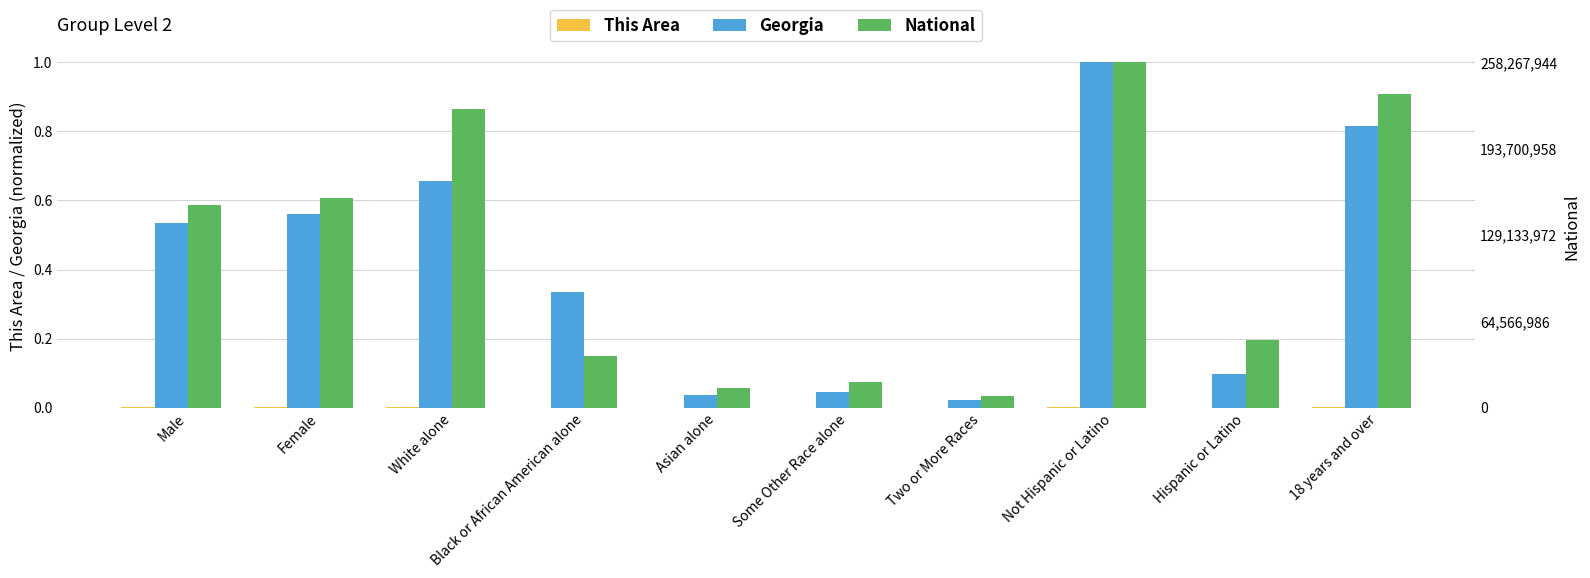

How many groups of bars are there?

10